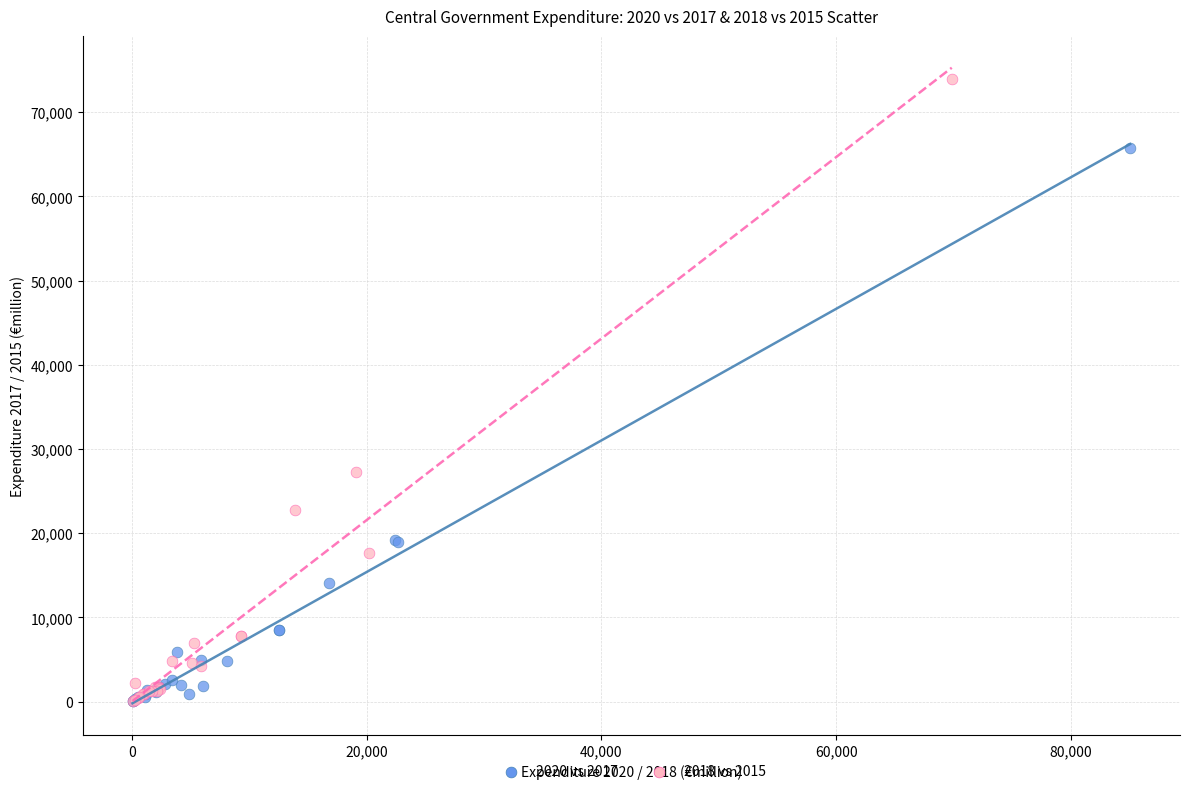

Which series has the widest spread of Y values?

2018 vs 2015